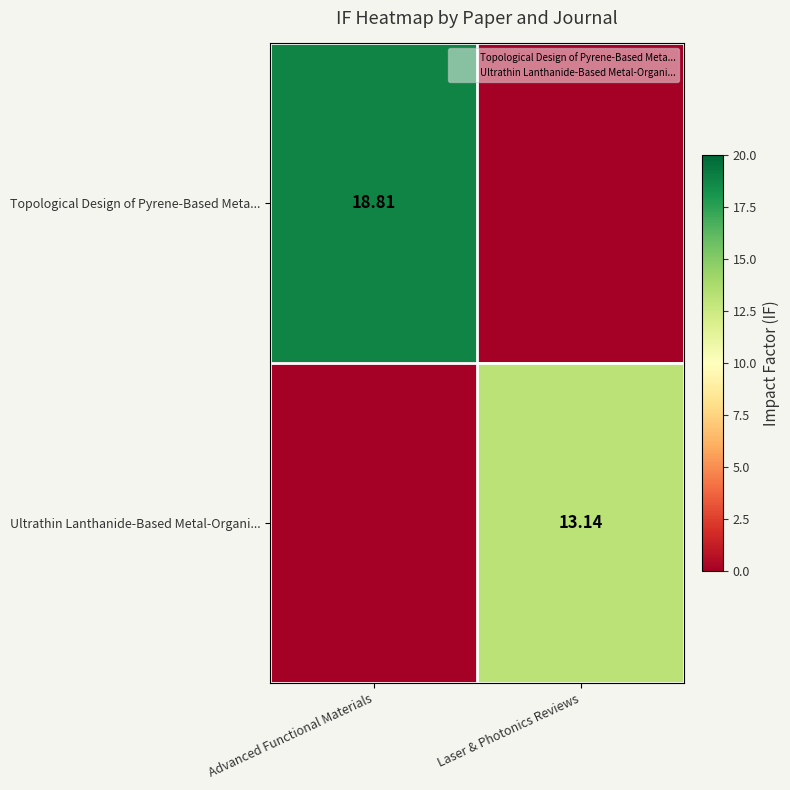

What is the maximum value for Topological Design of Pyrene-Based Meta...?

18.8